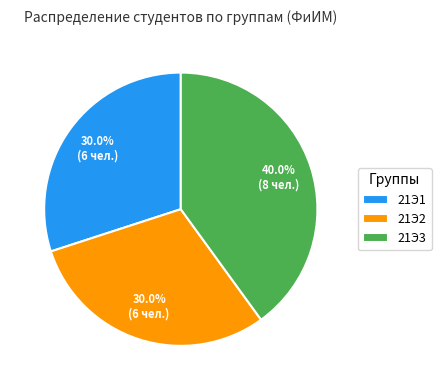

To the nearest percent, what is the average slice percentage?

33%